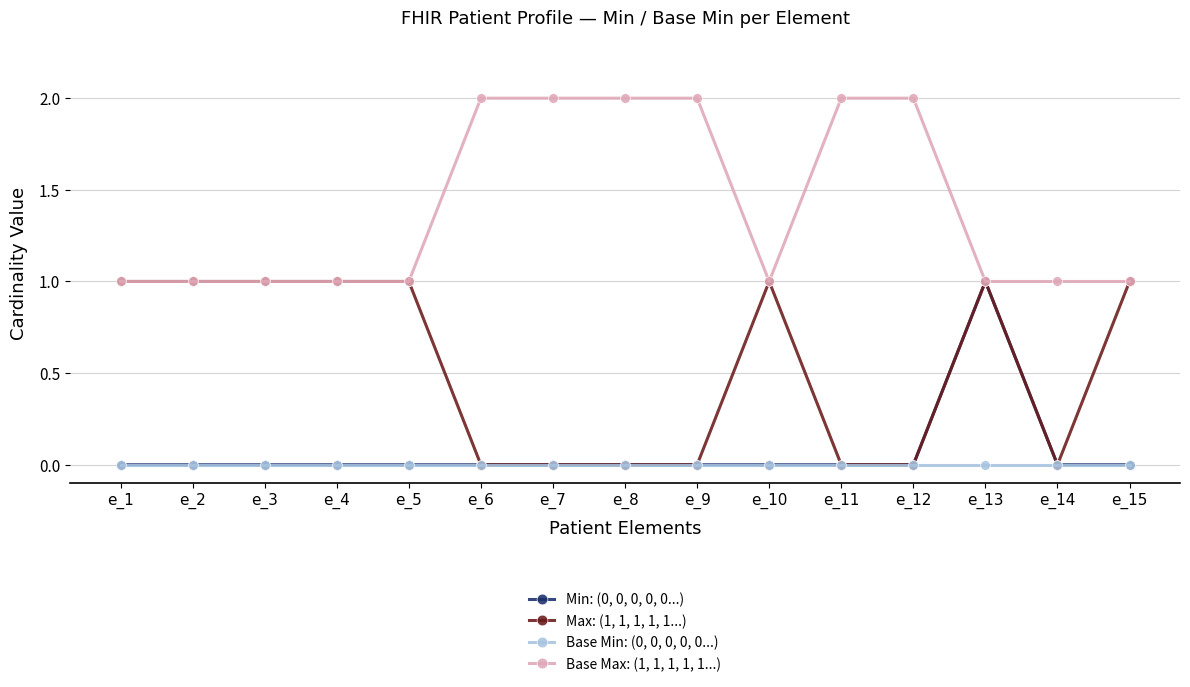

What is the spread (max minus min) of values at e_7?

2